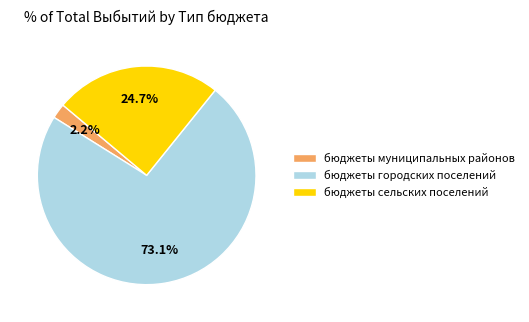

To the nearest percent, what is the combined percentage of бюджеты сельских поселений and бюджеты городских поселений?

98%